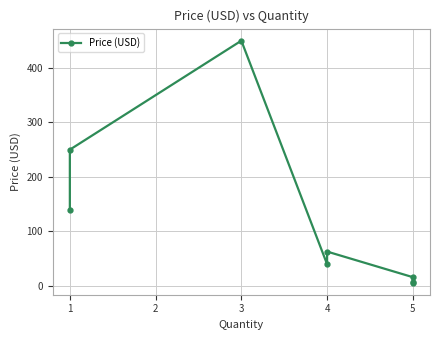

What is the value of the 7th point from the left?

6.0